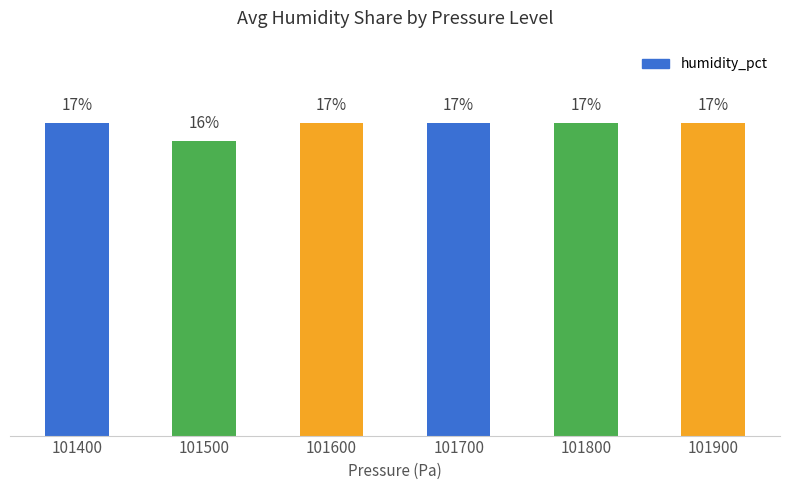

Reading left to right, list all the values displayed in this chart.

17	16	17	17	17	17